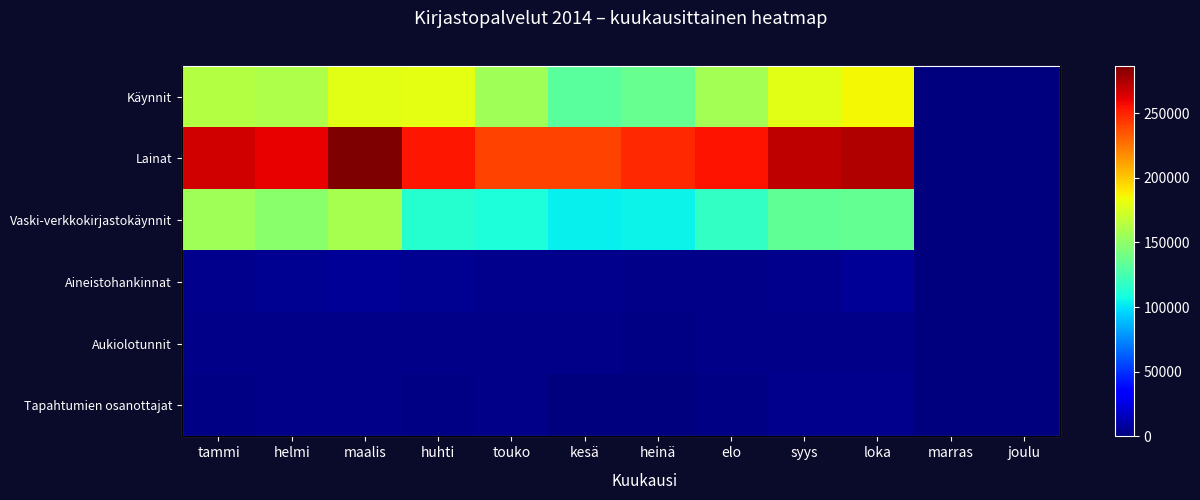

At how many categories does at least one series exceed 275779?

1